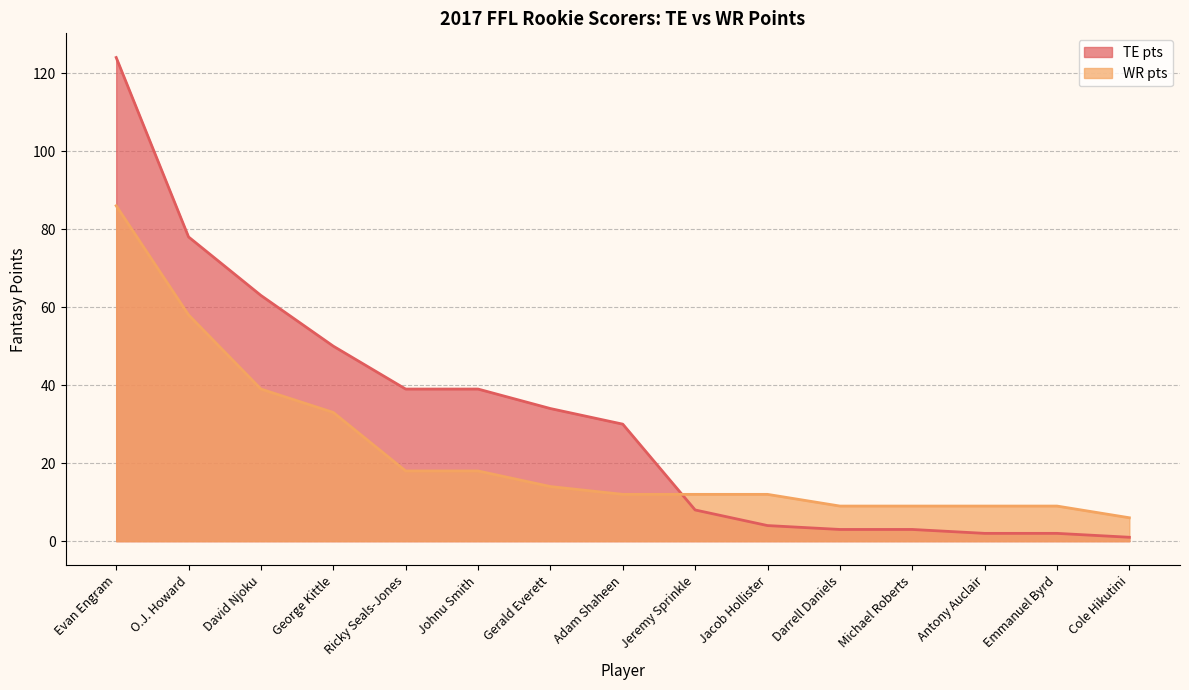

What value does the TE pts series have at Ricky Seals-Jones?

39